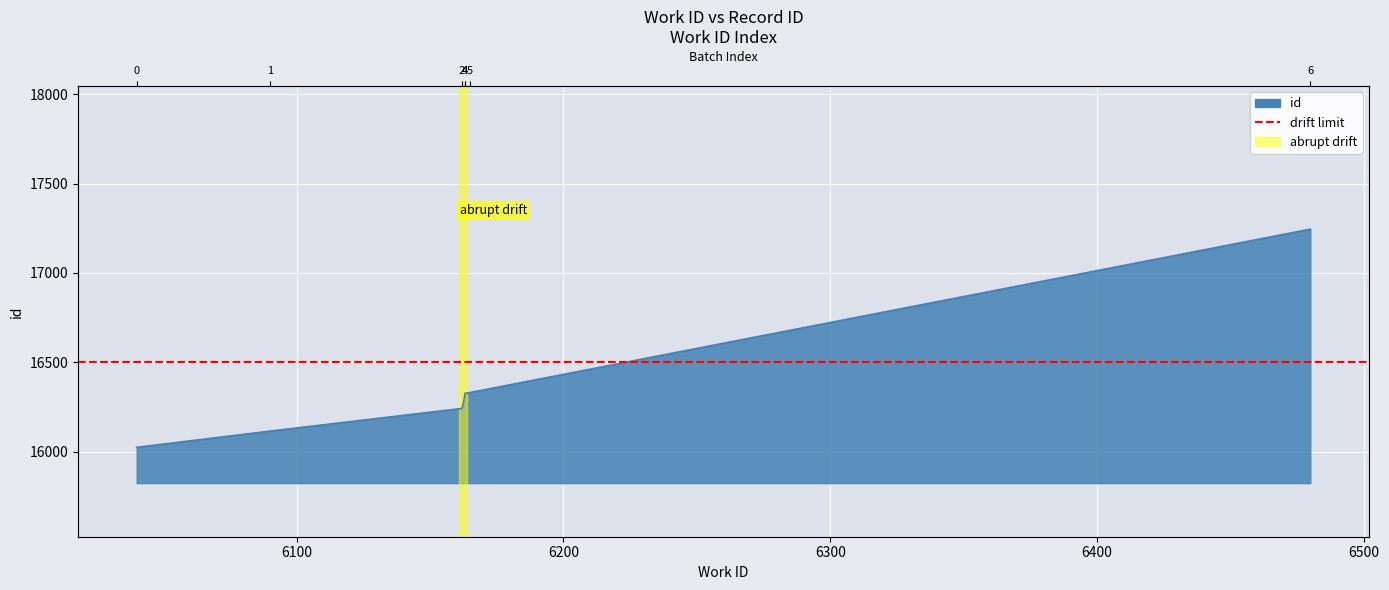

Reading left to right, extract all data points from this chart.

6040=16024	6090=16115	6162=16242	6163=16312	6163=16326	6165=16331	6480=17245